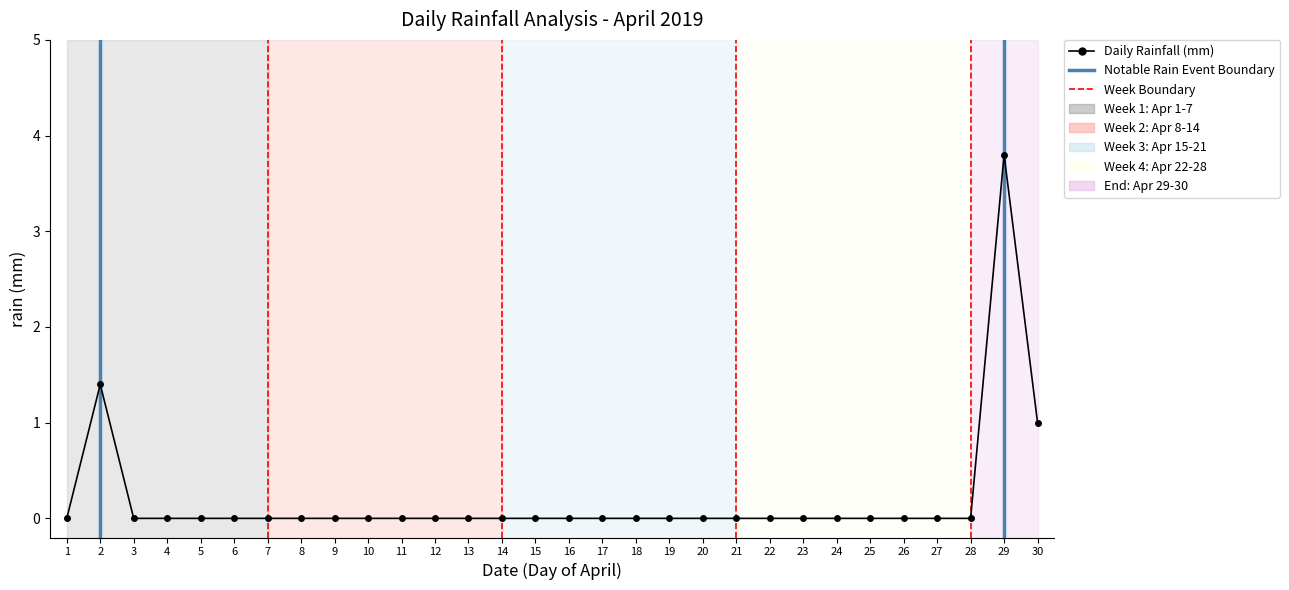

Reading right to left, transcribe all the data shown in this chart.

1.0	3.8	0.0	0.0	0.0	0.0	0.0	0.0	0.0	0.0	0.0	0.0	0.0	0.0	0.0	0.0	0.0	0.0	0.0	0.0	0.0	0.0	0.0	0.0	0.0	0.0	0.0	0.0	1.4	0.0